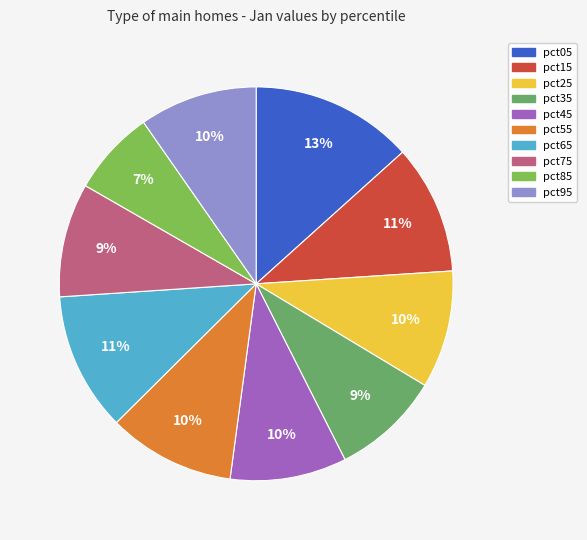

Is pct65 the majority of the pie?

No